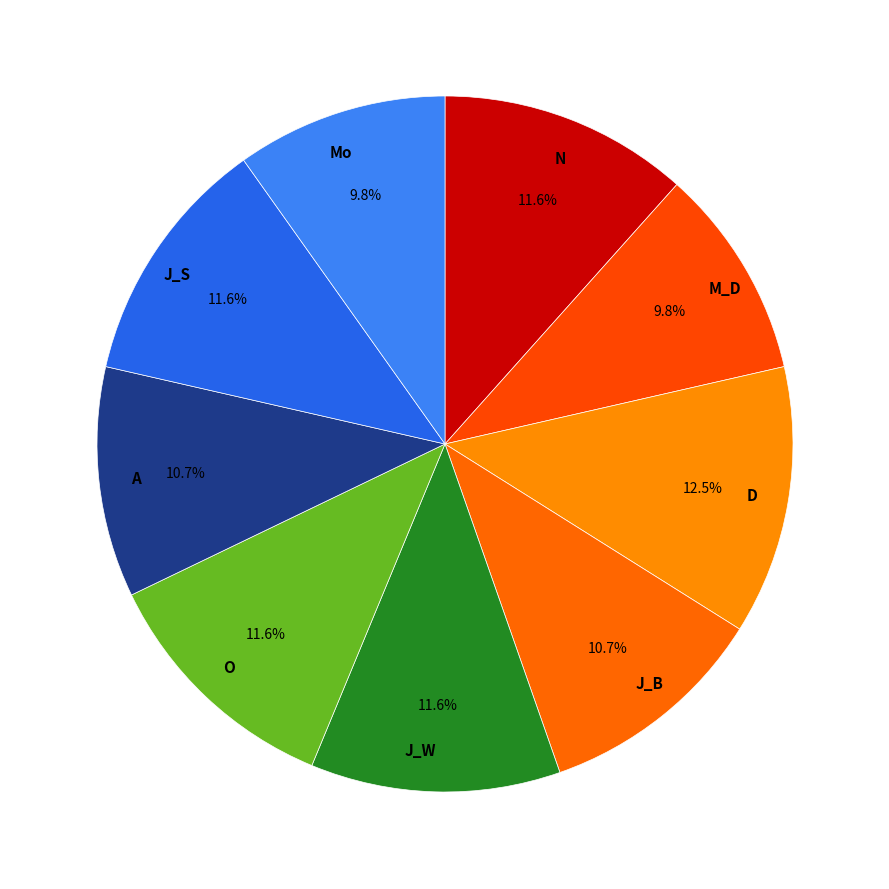

How many segments does this pie chart have?

9